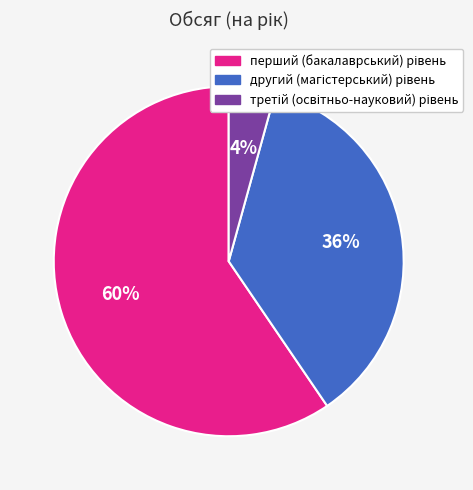

To the nearest percent, what is the average slice percentage?

33%